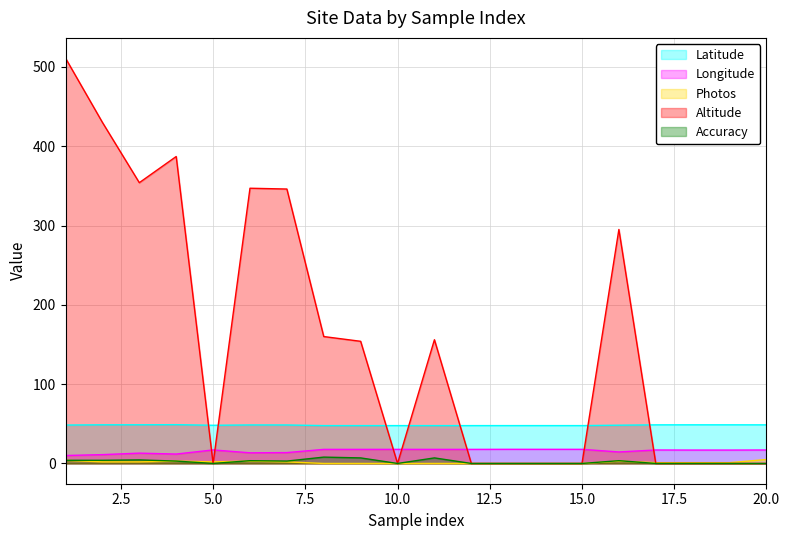

What is the value of the Photos point at the 6th from the left?

3.0